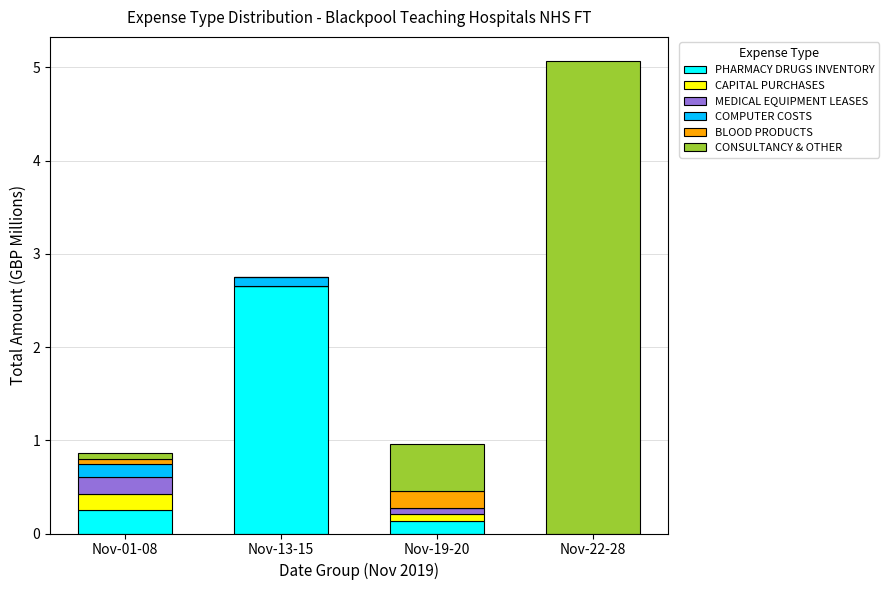

How many distinct data groups are displayed?

6